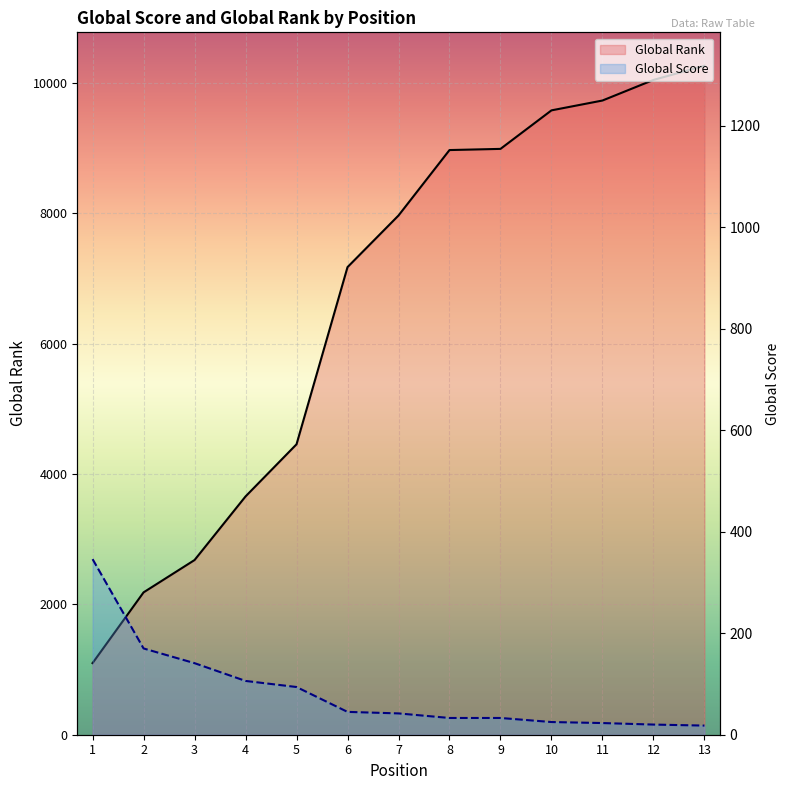

What is the total value across all series at 2?

2354